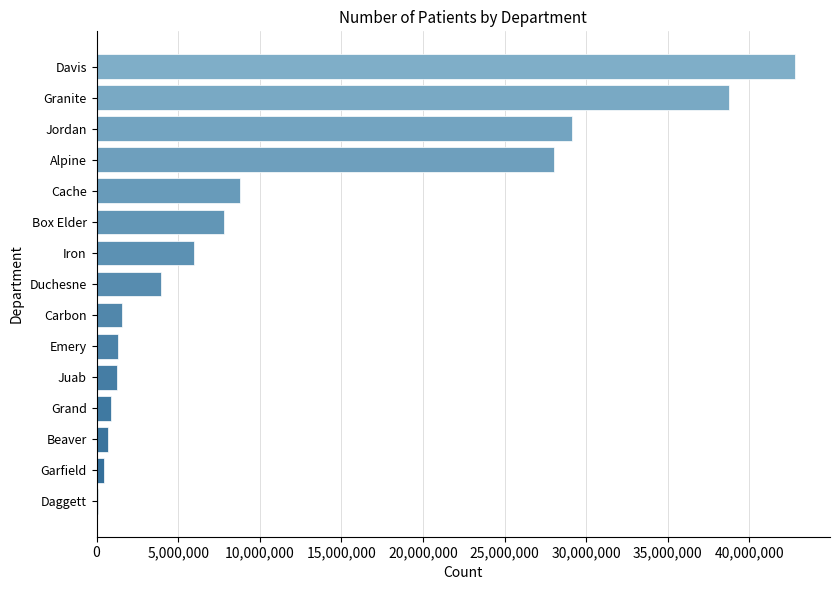

At which label is the value closest to 21450145?

Alpine